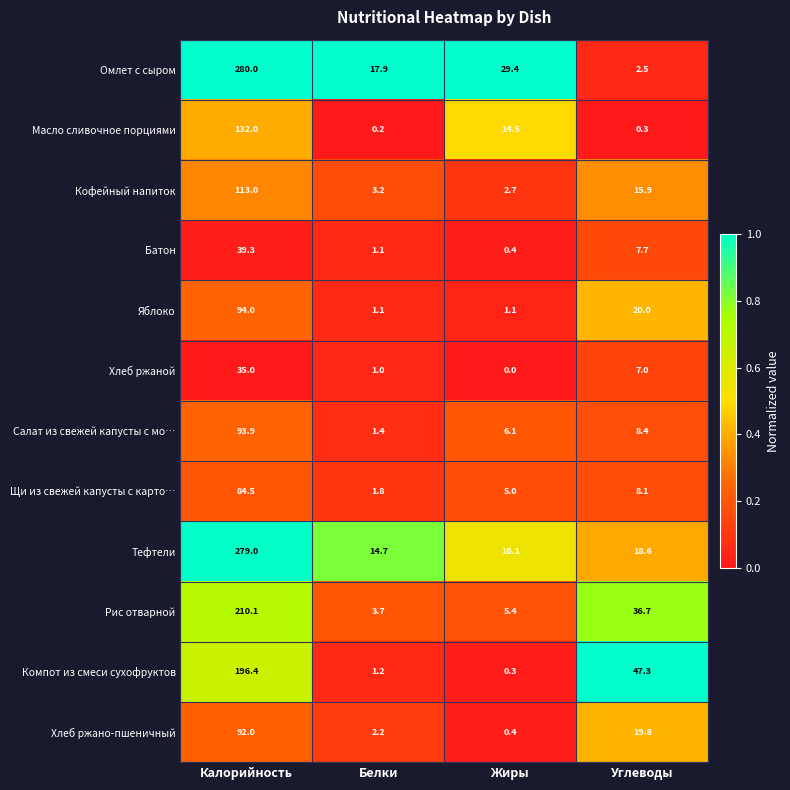

What value does the Омлет с сыром series have at Калорийность?

280.0